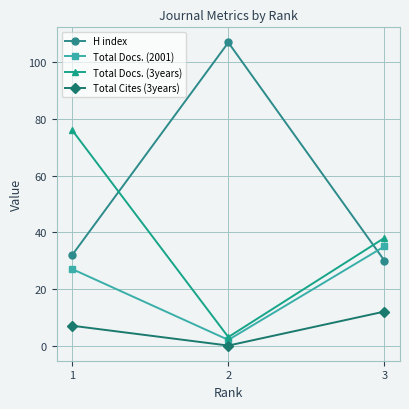

At which category is the sum across all series the highest?

1